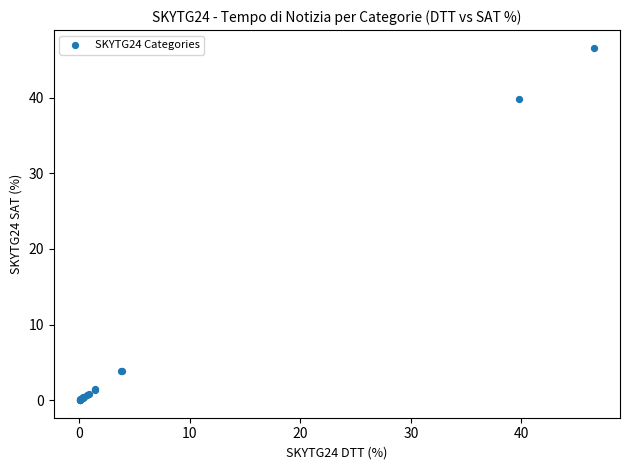

What Y value in the scatter plot is closest to 23?

39.8